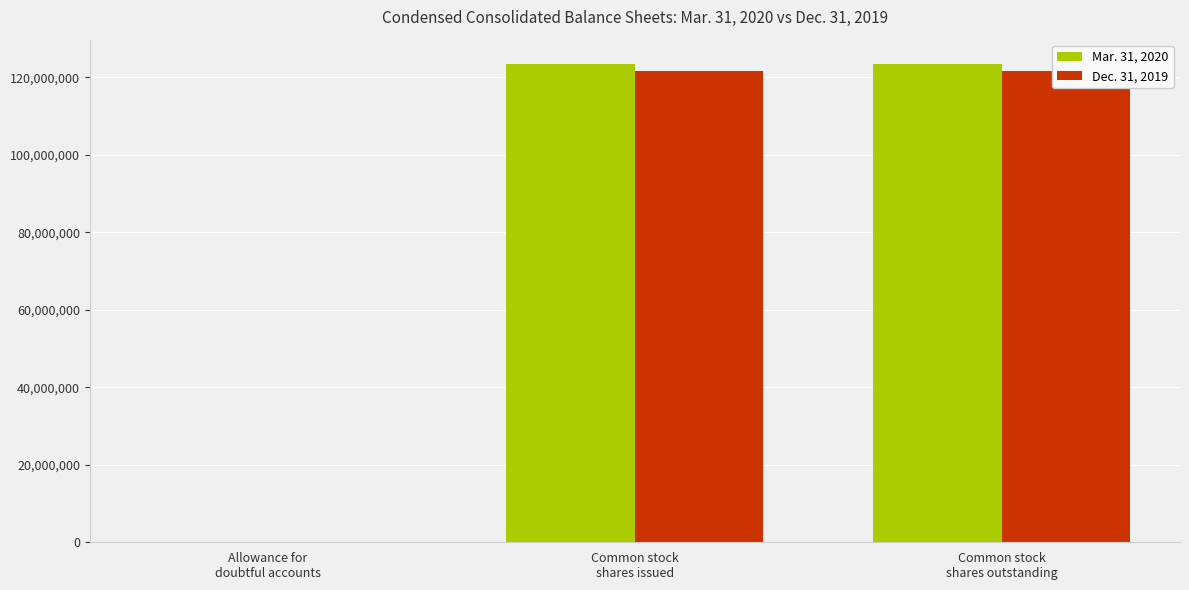

Rank the categories by Mar. 31, 2020 value from highest to lowest.

Common stock
shares issued, Common stock
shares outstanding, Allowance for
doubtful accounts